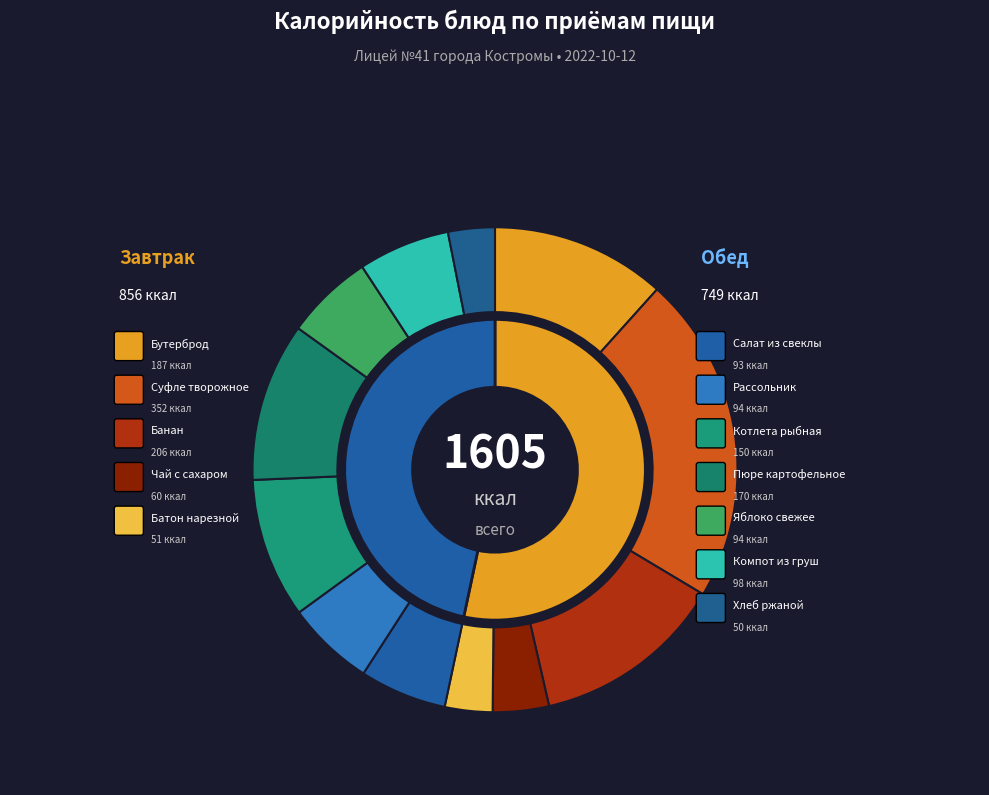

Does any single category account for the majority?

No